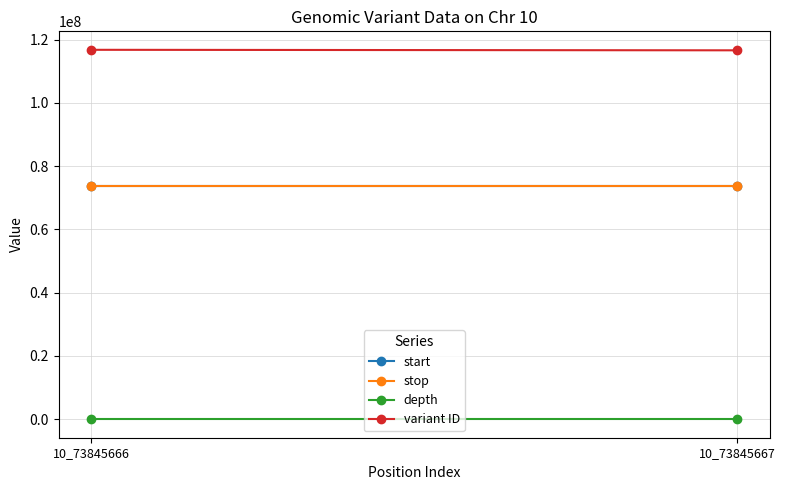

True or false: stop has a value of 73845668 at 10_73845667.

True